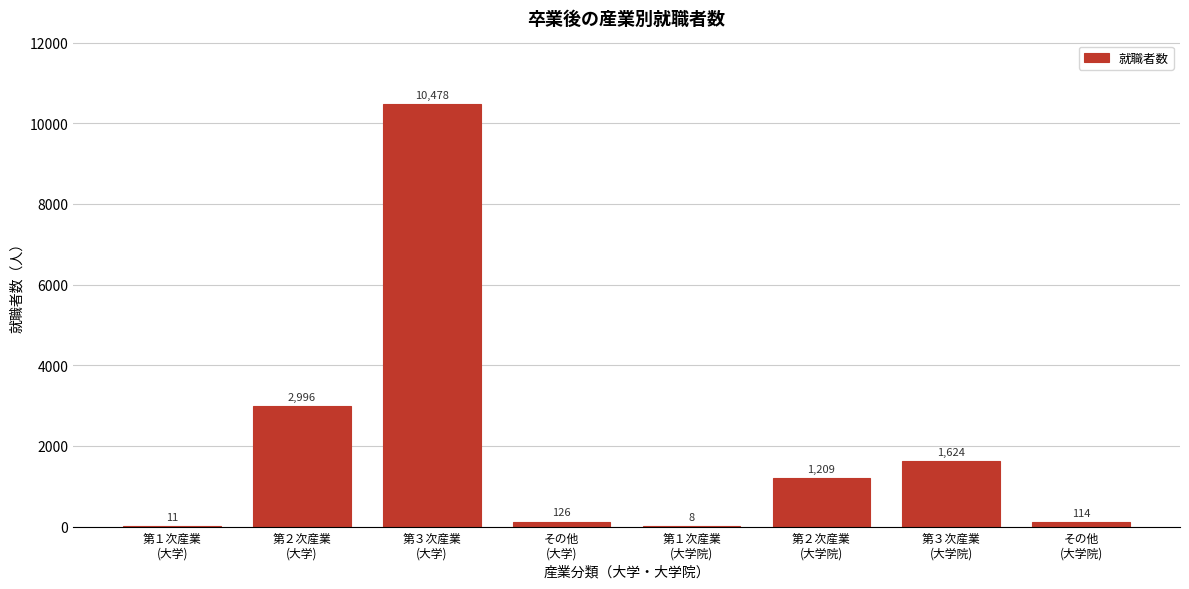

What is the sum of all values?

16566